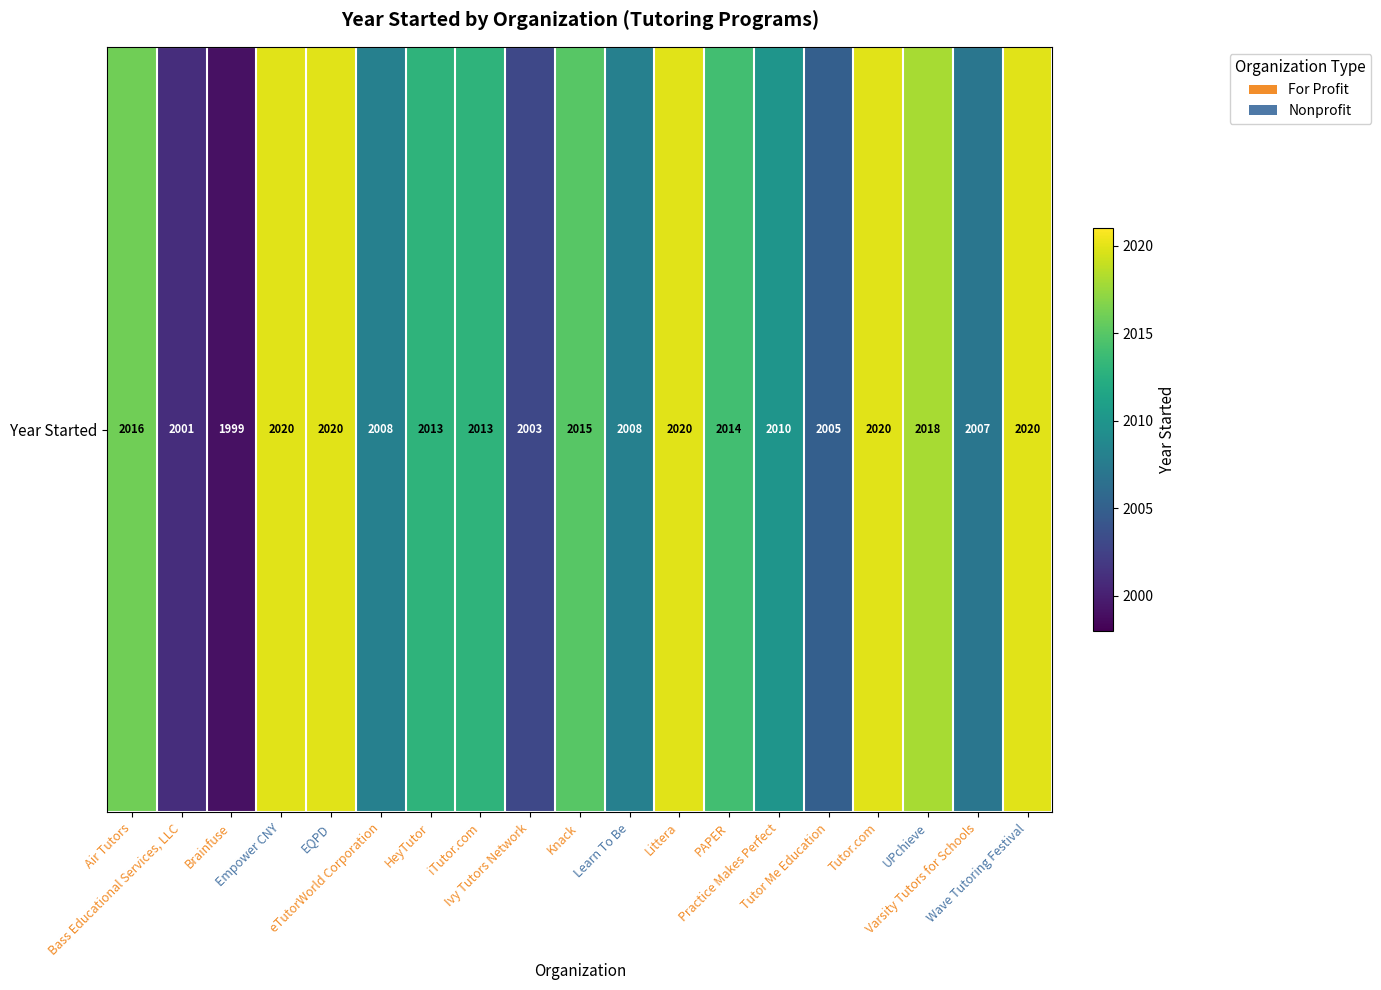

What is the approximate value at HeyTutor, to the nearest 5?

2015